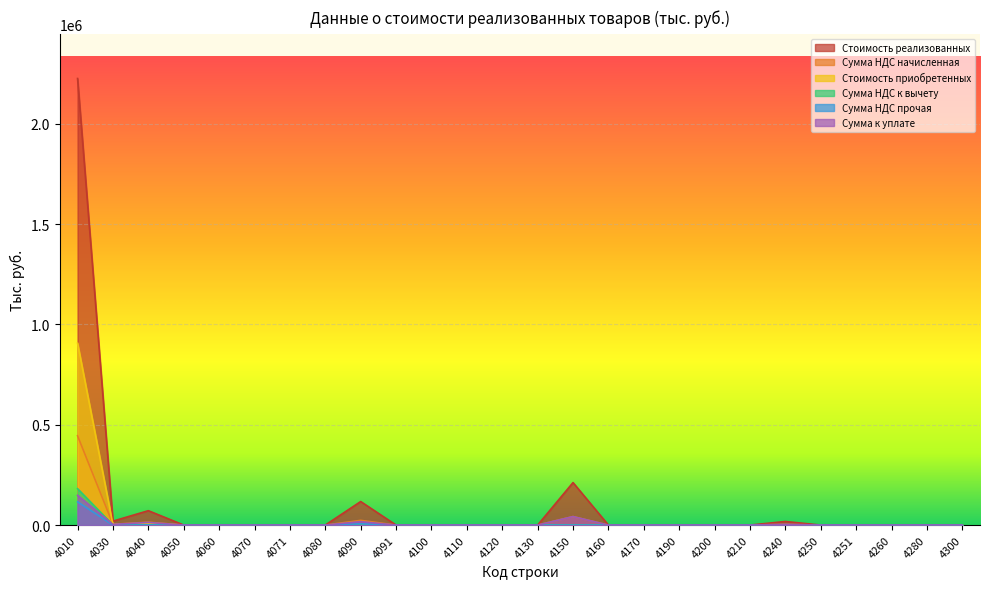

List the series in order of their peak value, lowest first.

Сумма НДС прочая, Сумма к уплате, Сумма НДС к вычету, Сумма НДС начисленная, Стоимость приобретенных, Стоимость реализованных